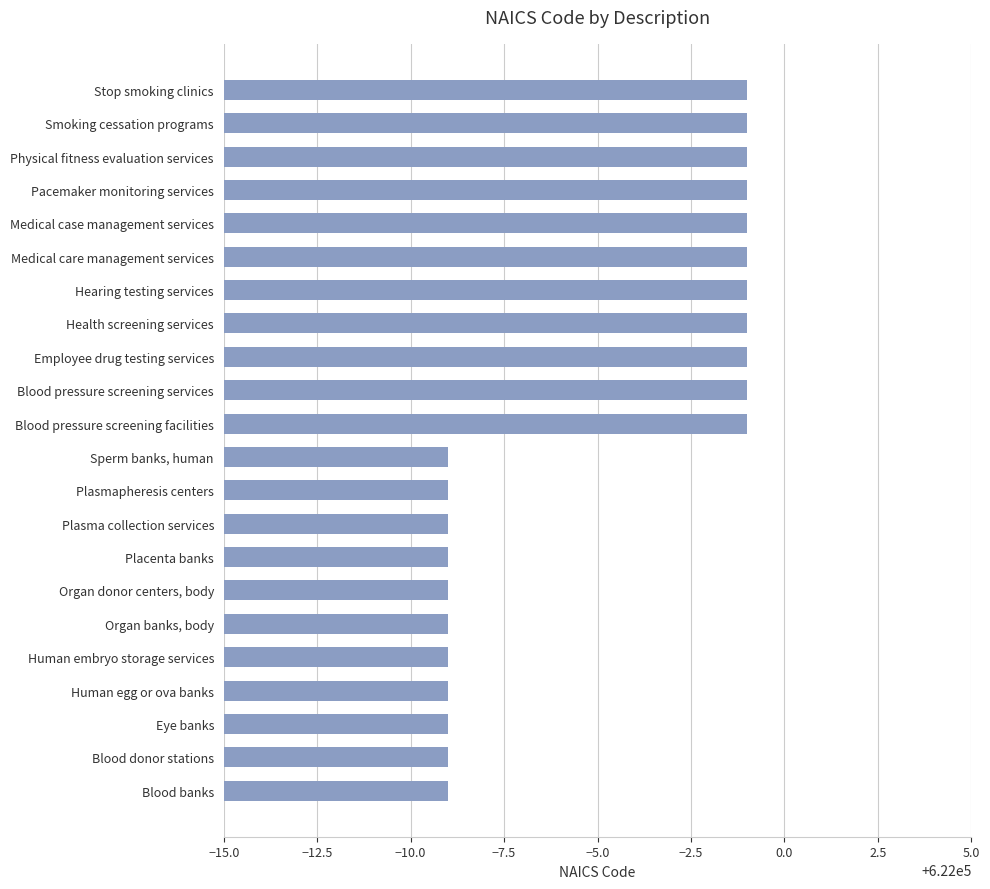

Approximately how many times larger is the value at Health screening services compared to Organ donor centers, body?

1.0